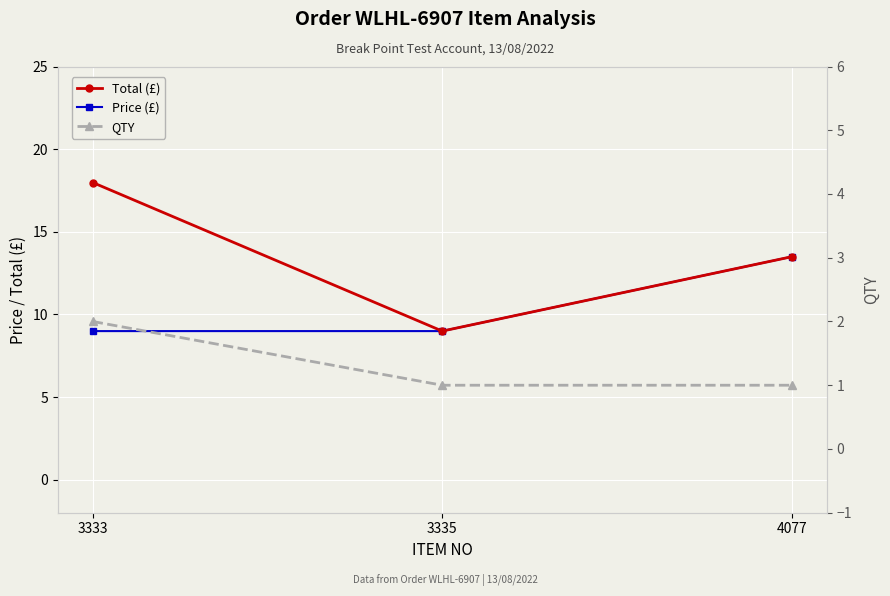

Reading left to right, list all the values displayed in this chart.

Total (£): 3333=18.0	3335=9.0	4077=13.5
Price (£): 3333=9.0	3335=9.0	4077=13.5
QTY: 3333=2.0	3335=1.0	4077=1.0